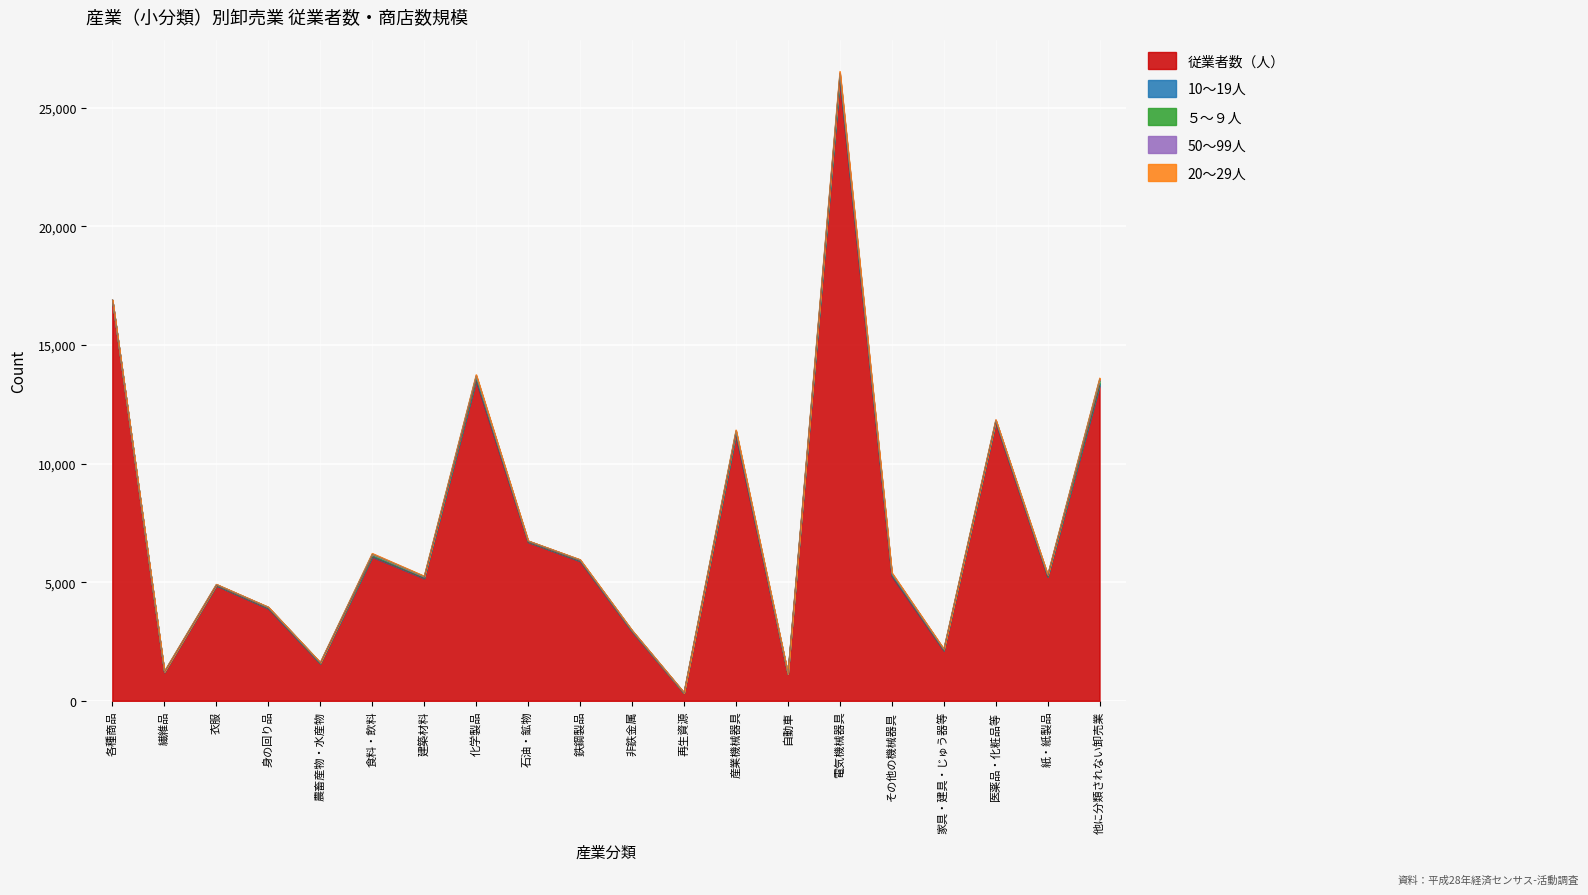

Between 食料・飲料 and 医薬品・化粧品等, which series saw the biggest shift?

従業者数（人）